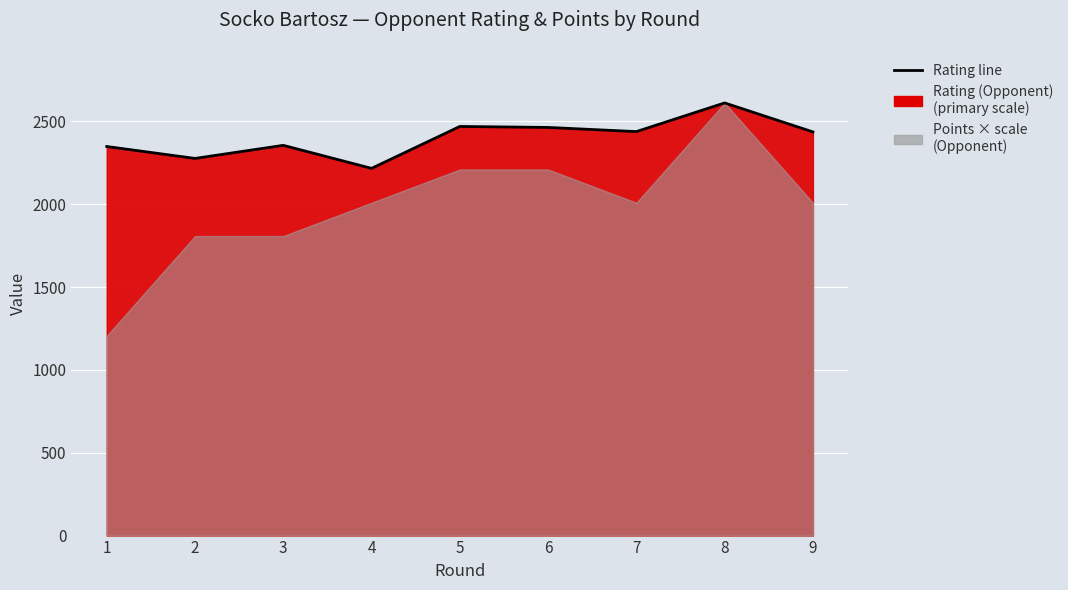

True or false: the data shows 2216 at 4.

True